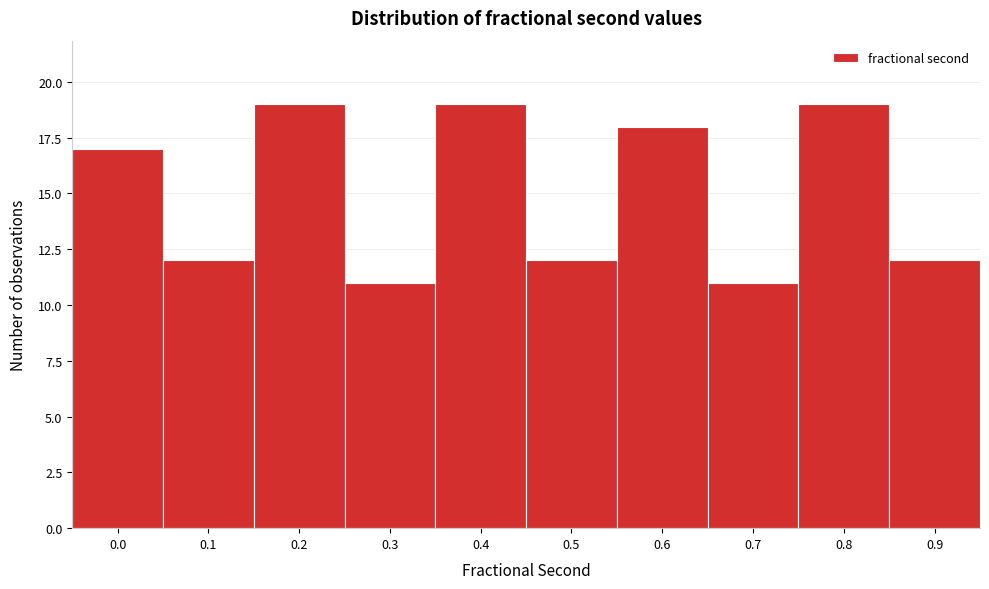

Reading left to right, transcribe all the data shown in this chart.

0.0=17	0.1=12	0.2=19	0.3=11	0.4=19	0.5=12	0.6=18	0.7=11	0.8=19	0.9=12